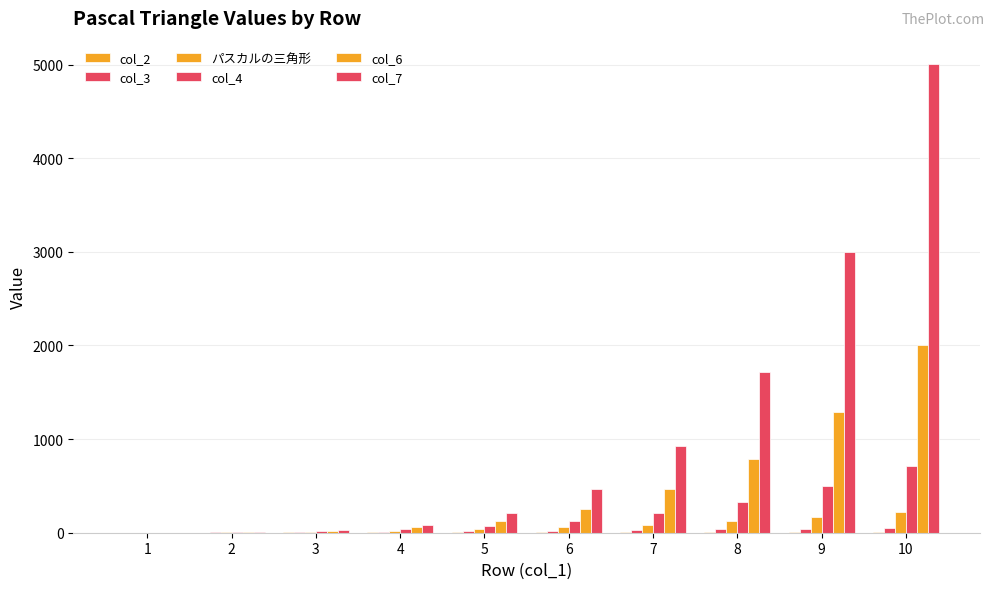

How many series are shown in this chart?

6